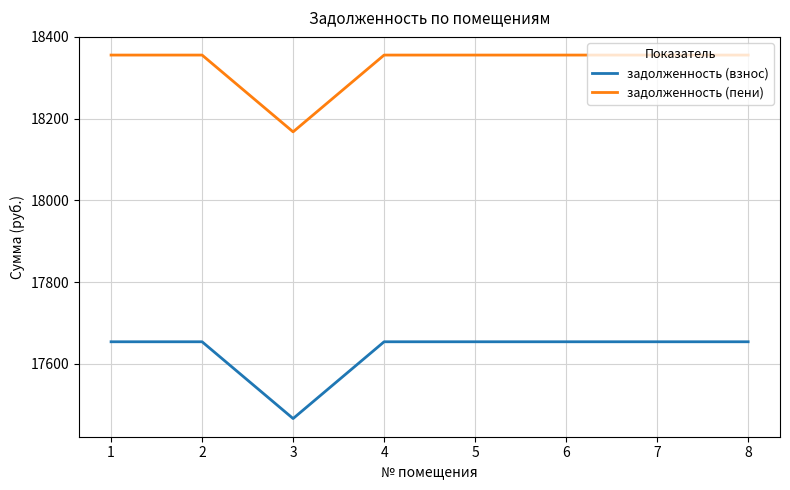

What value does the задолженность (взнос) series have at 6?

17653.7